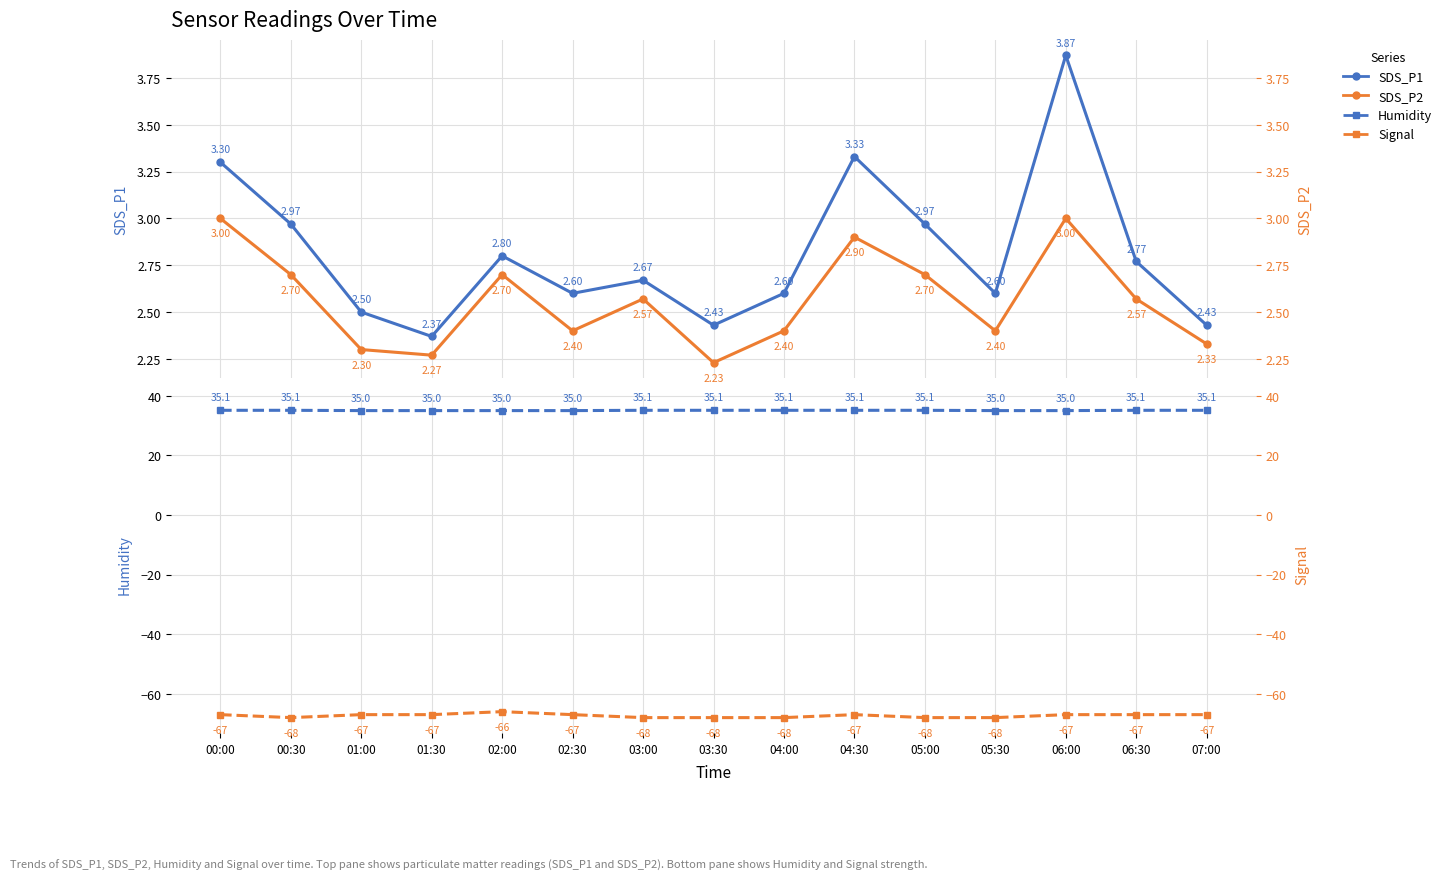

At which category does the chart reach its peak across all series?

00:00